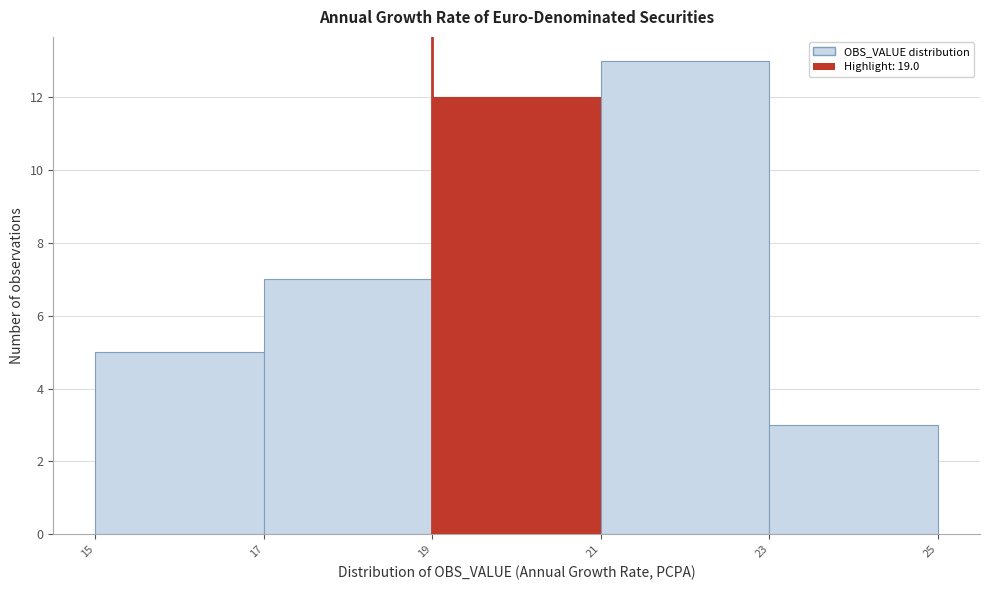

Reading left to right, list every bar in this chart as the range it spans on the x-axis followed by its height. The values are not printed on the chart, so give them approximately, as read against the axis.

15 to 17: 5
17 to 19: 7
19 to 21: 12
21 to 23: 13
23 to 25: 3